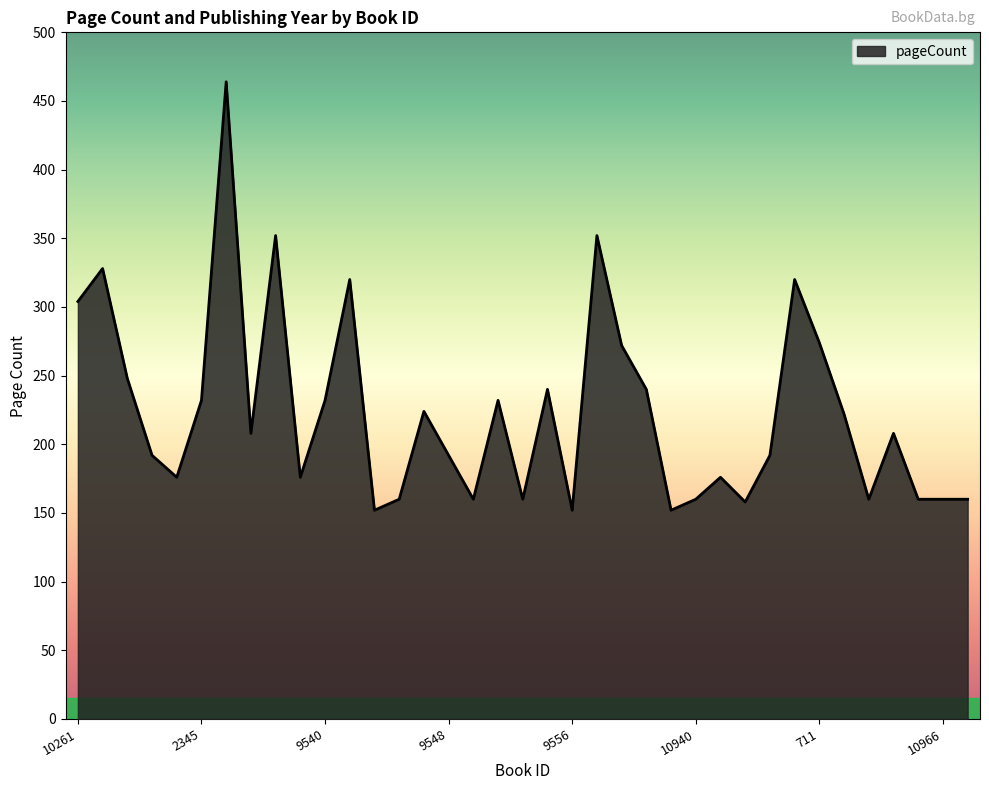

What is the greatest value displayed?

464